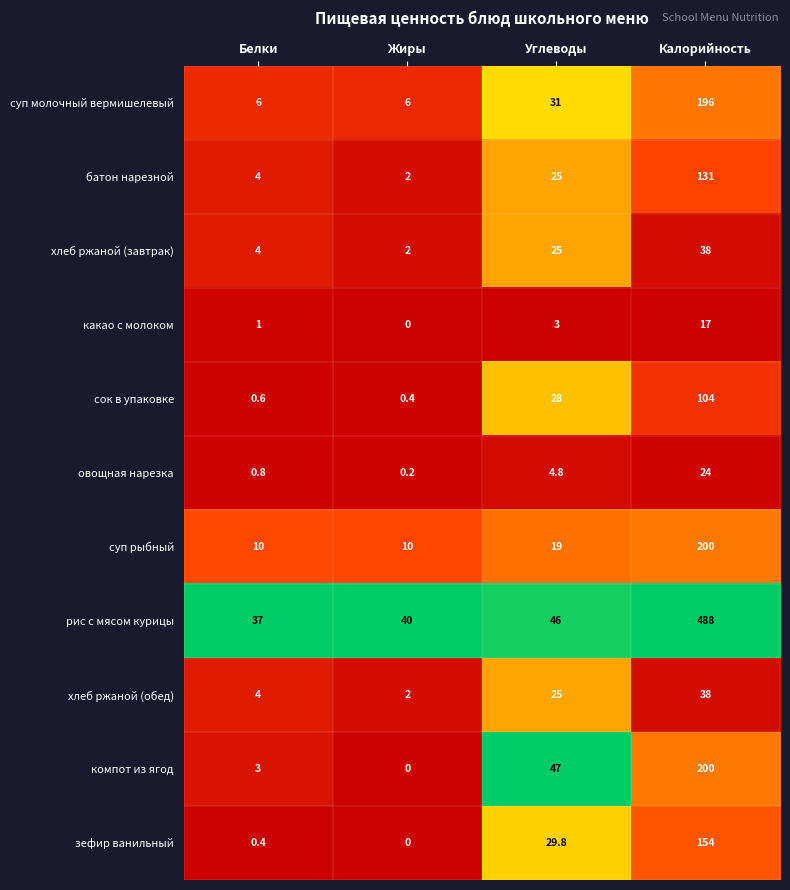

Read the суп рыбный value at Белки.

10.0